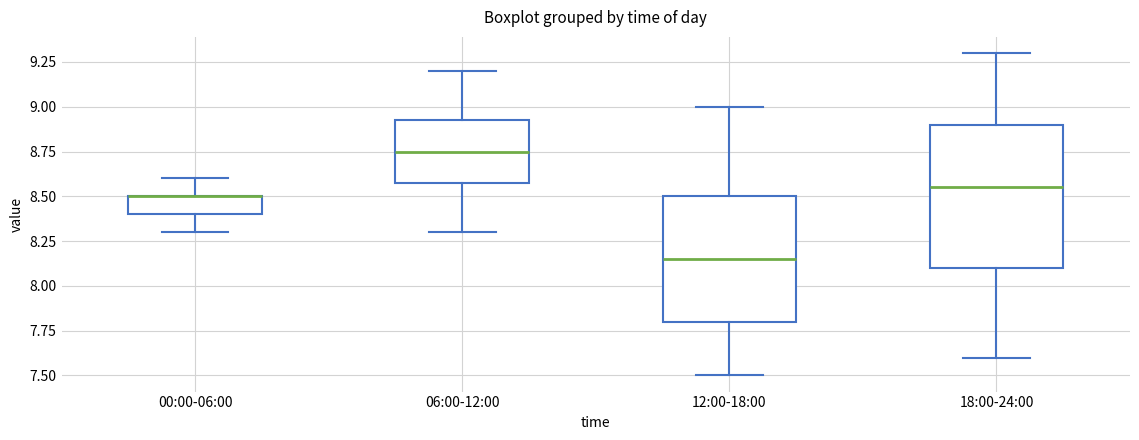

Reading left to right, read every box against the y-axis: the position of its median line, the range the box covers, and the ends of its whiskers. The values are not printed on the chart, so give them approximately, as read against the axis.

00:00-06:00: median 8.50 (drawn on the box's upper edge), box 8.40 to 8.50, whiskers 8.30 to 8.60
06:00-12:00: median 8.75, box 8.60 to 8.95, whiskers 8.30 to 9.20
12:00-18:00: median 8.15, box 7.80 to 8.50, whiskers 7.50 to 9.00
18:00-24:00: median 8.55, box 8.10 to 8.90, whiskers 7.60 to 9.30